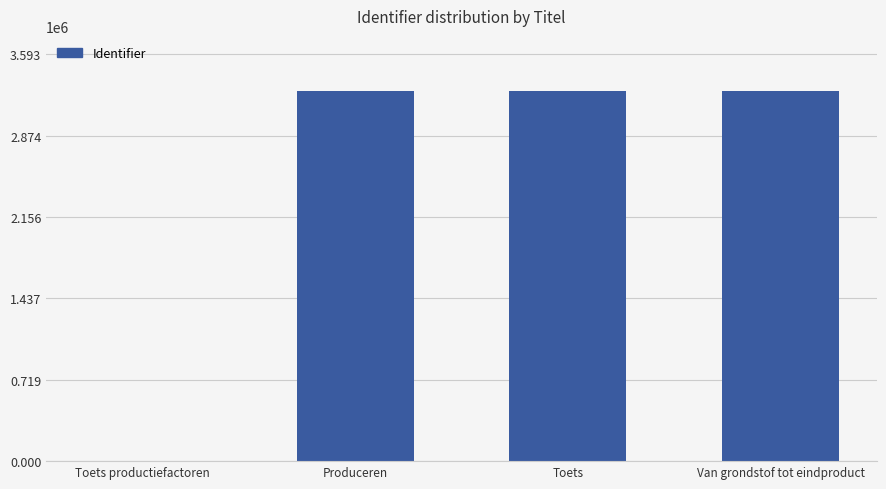

What is the change in value from Toets productiefactoren to Produceren?

+3266170